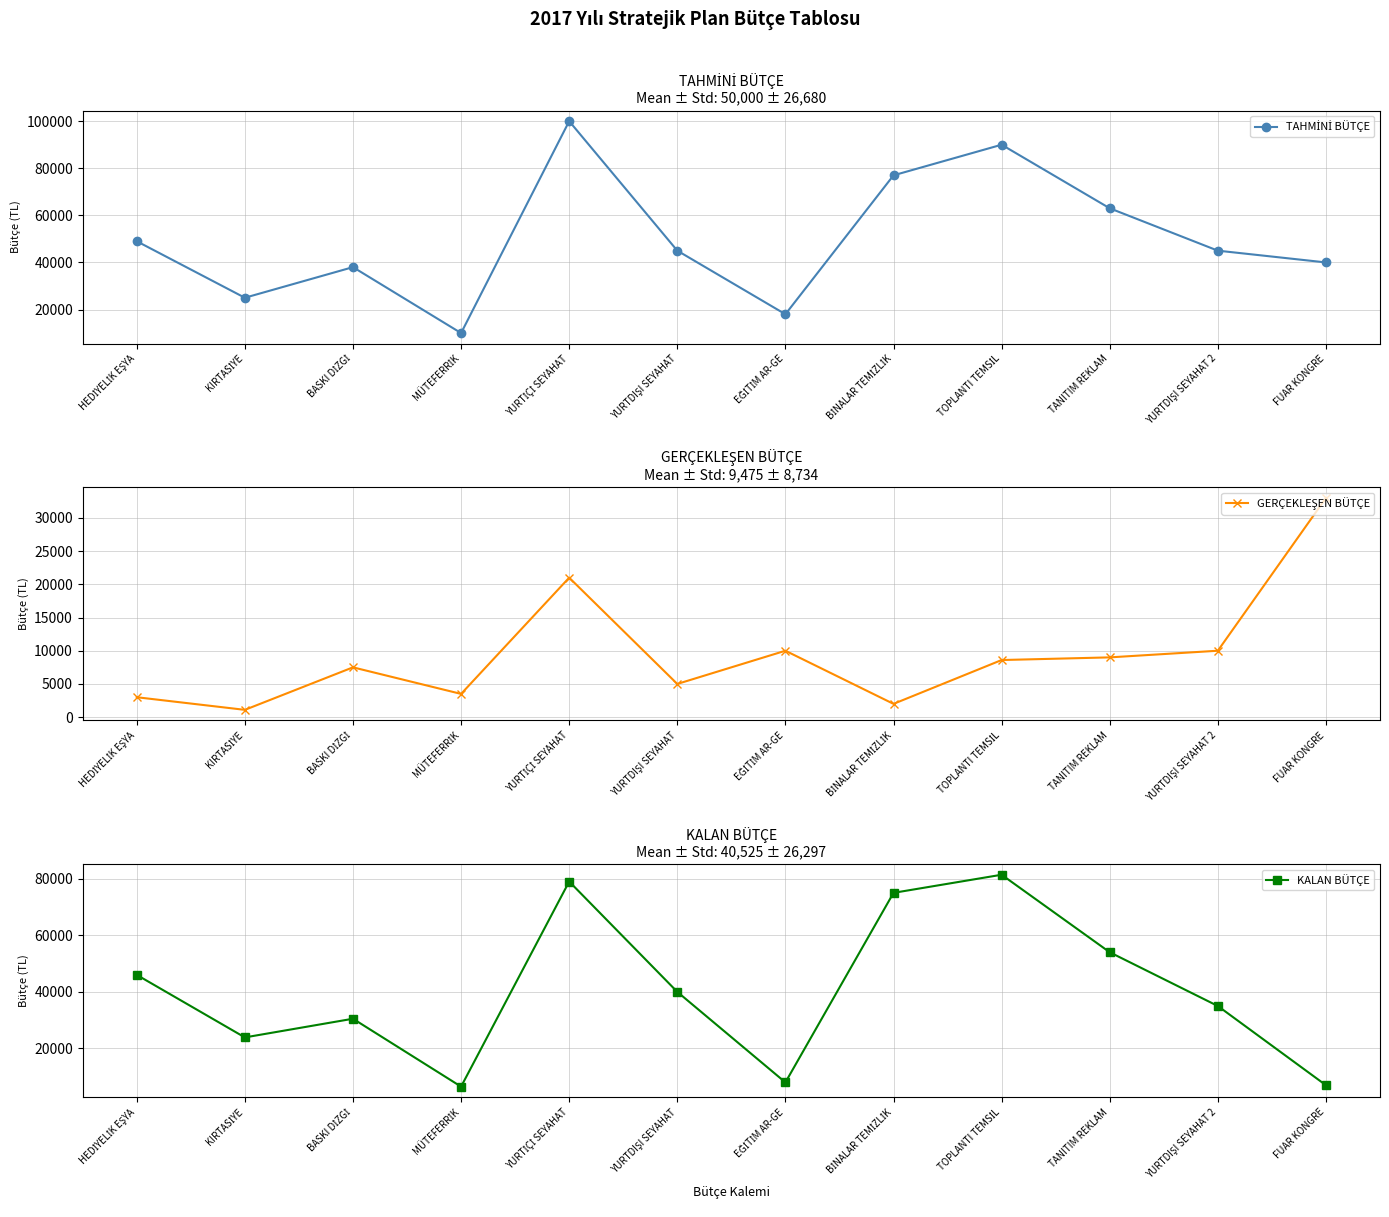

Reading left to right, list all the values displayed in this chart.

TAHMİNİ BÜTÇE: 49000	25000	38000	10000	100000	45000	18000	77000	90000	63000	45000	40000
GERÇEKLEŞEN BÜTÇE: 3000	1100	7500	3500	21000	5000	10000	2000	8600	9000	10000	33000
KALAN BÜTÇE: 46000	23900	30500	6500	79000	40000	8000	75000	81400	54000	35000	7000